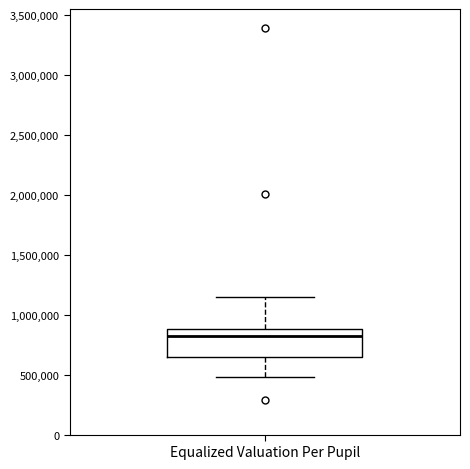

Where does the median line of the box for Equalized Valuation Per Pupil sit on the y-axis? The values are not printed on the chart, so give them approximately, as read against the axis.

800000